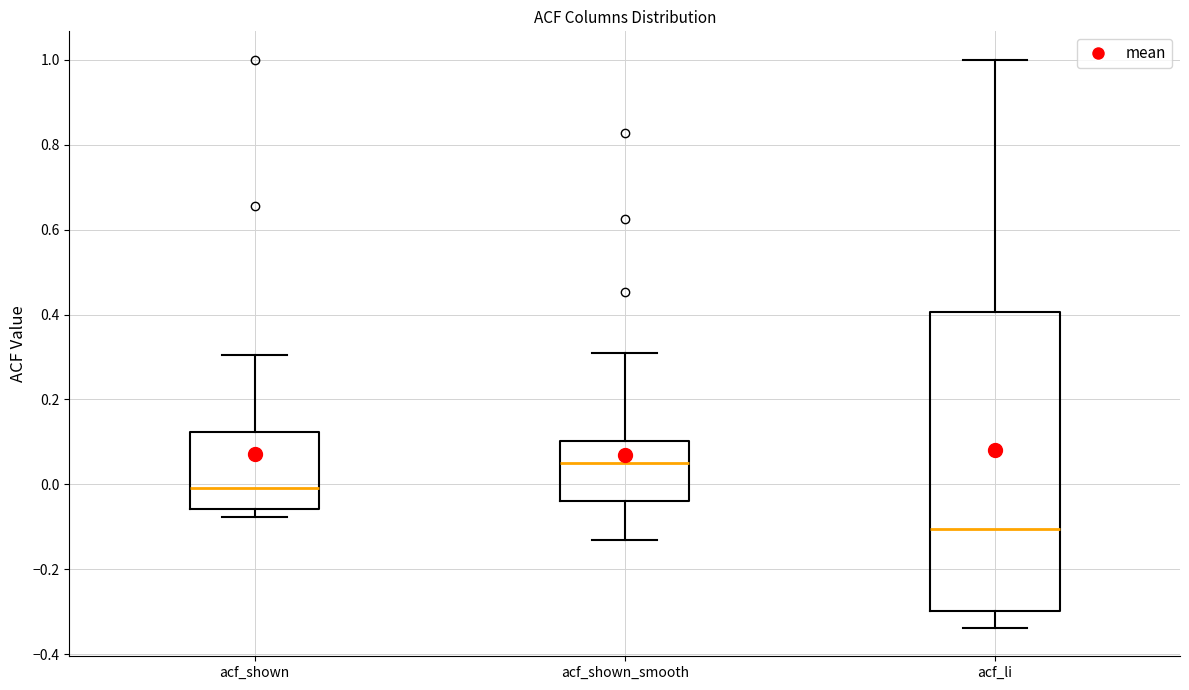

Comparing the boxes themselves (not the whiskers), which one is the tallest?

acf_li